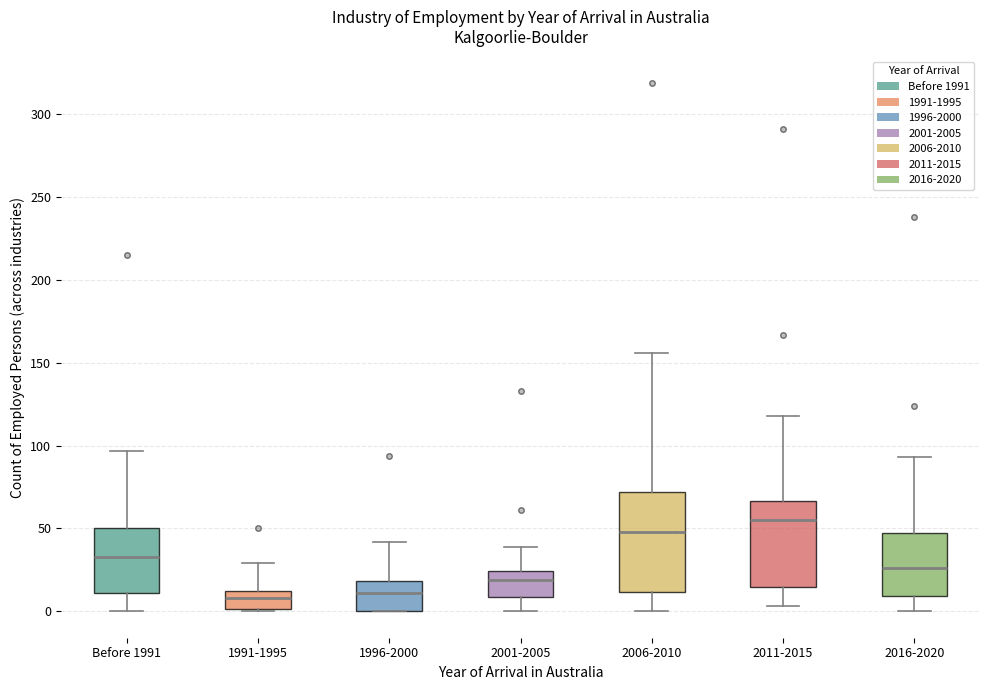

Reading left to right, transcribe this box plot: for each box, give where its median line is, the range the box spans, and where its two whiskers end, as read against the y-axis. The values are not printed on the chart, so give them approximately, as read against the axis.

Before 1991: median 35, box 10 to 50, whiskers 0 to 95
1991-1995: median 10, box 0 to 15, whiskers 0 to 30
1996-2000: median 10, box 0 to 20, whiskers 0 to 40
2001-2005: median 20, box 10 to 25, whiskers 0 to 40
2006-2010: median 50, box 10 to 70, whiskers 0 to 155
2011-2015: median 55, box 15 to 65, whiskers 5 to 120
2016-2020: median 25, box 10 to 50, whiskers 0 to 95